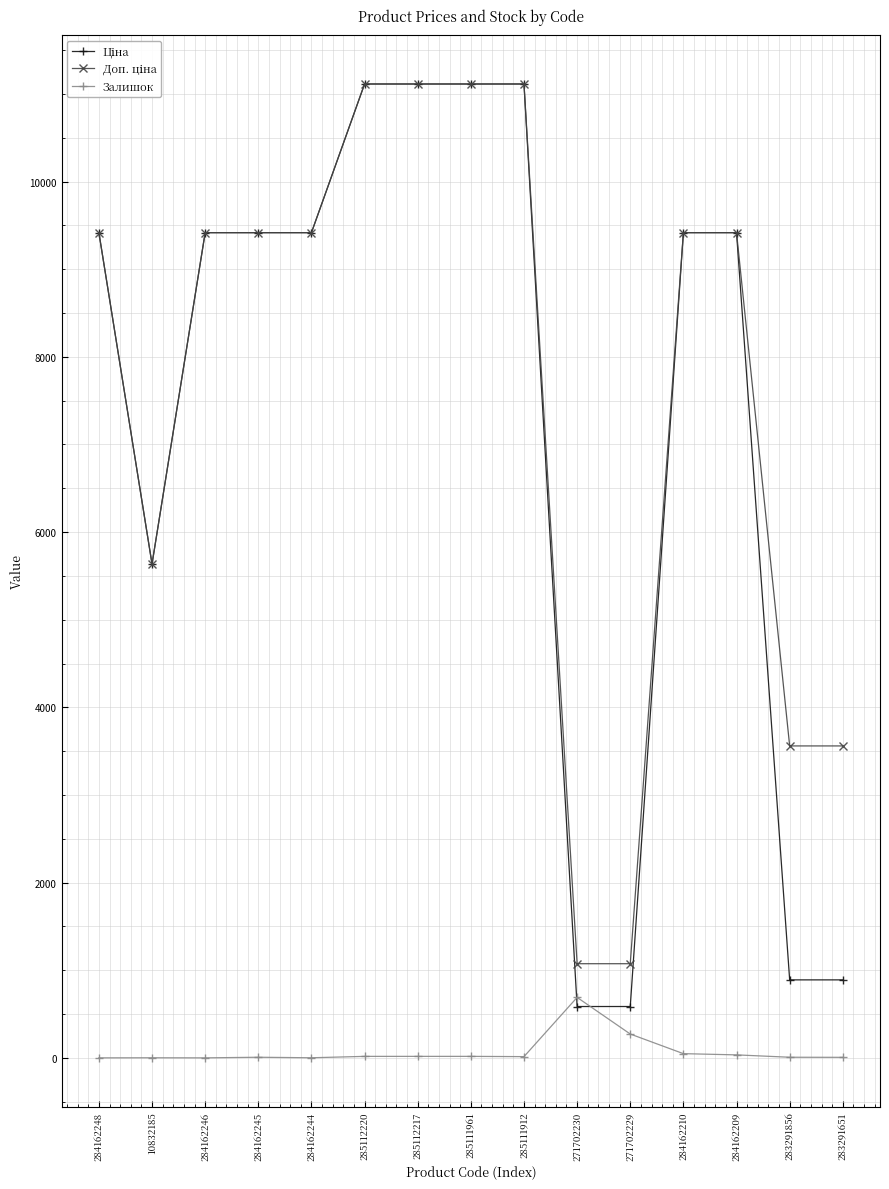

At how many categories does at least one series exceed 4076?

11